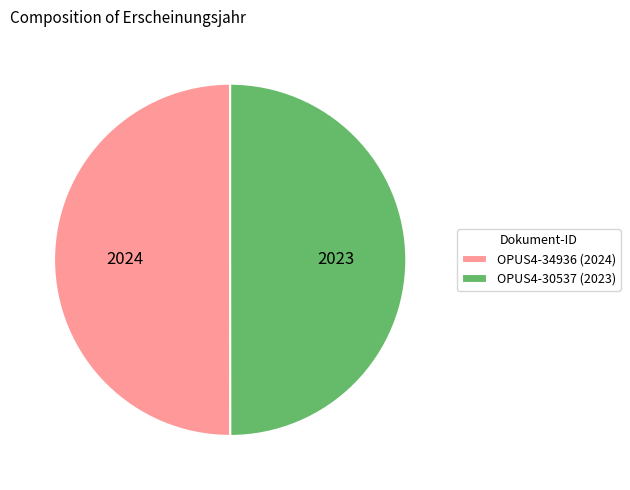

Is it true that OPUS4-30537 is 50% of the pie?

True